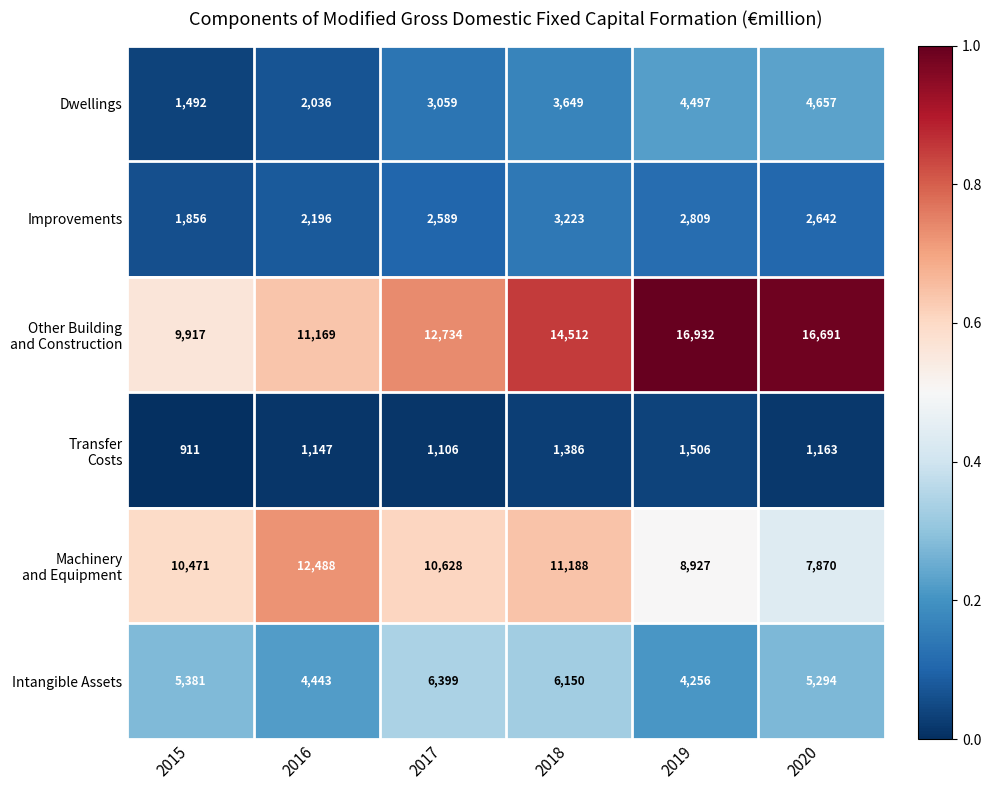

What is the greatest value displayed?

16932